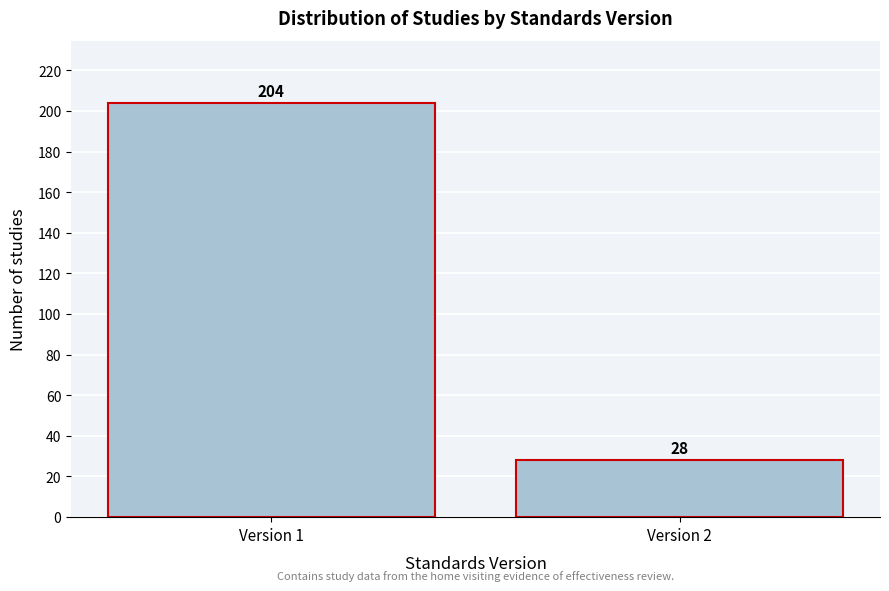

Reading left to right, what are all the values shown in this chart?

204	28